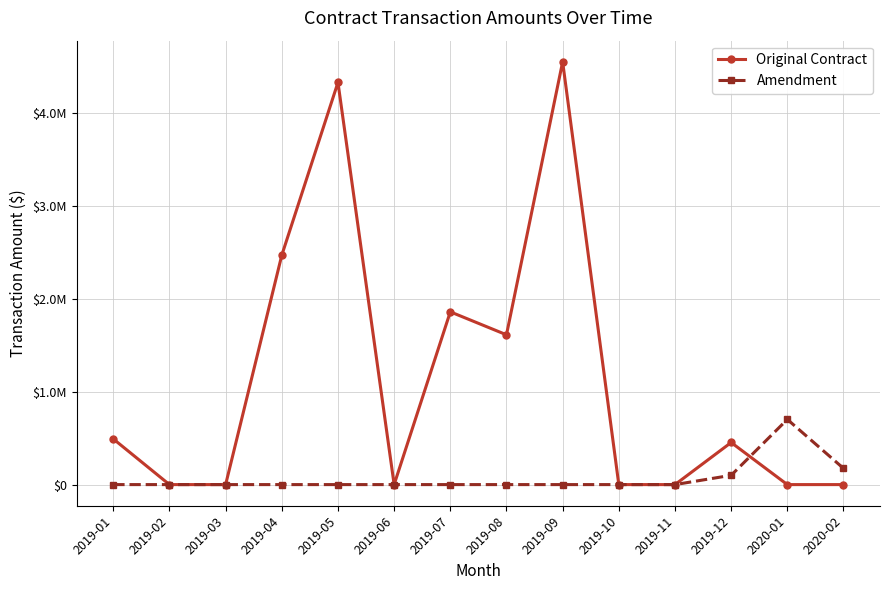

True or false: Amendment and Original Contract cross at least once.

True